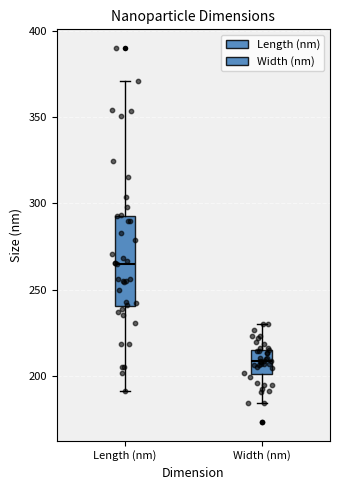

Which box's median line is the highest?

Length (nm)